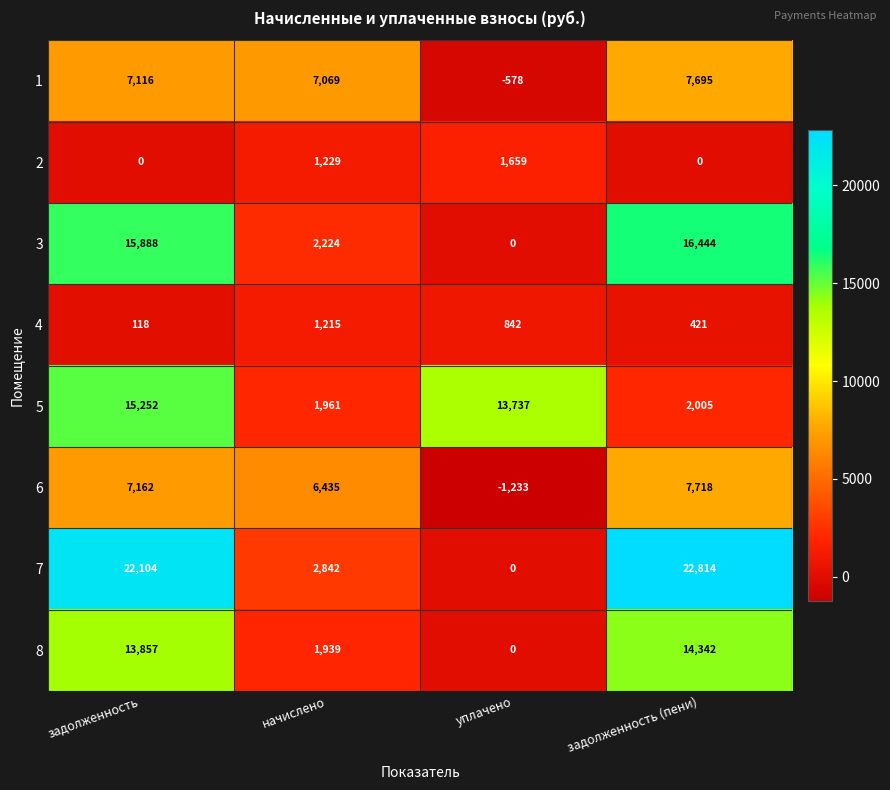

What is the total value across all series at задолженность?

81497